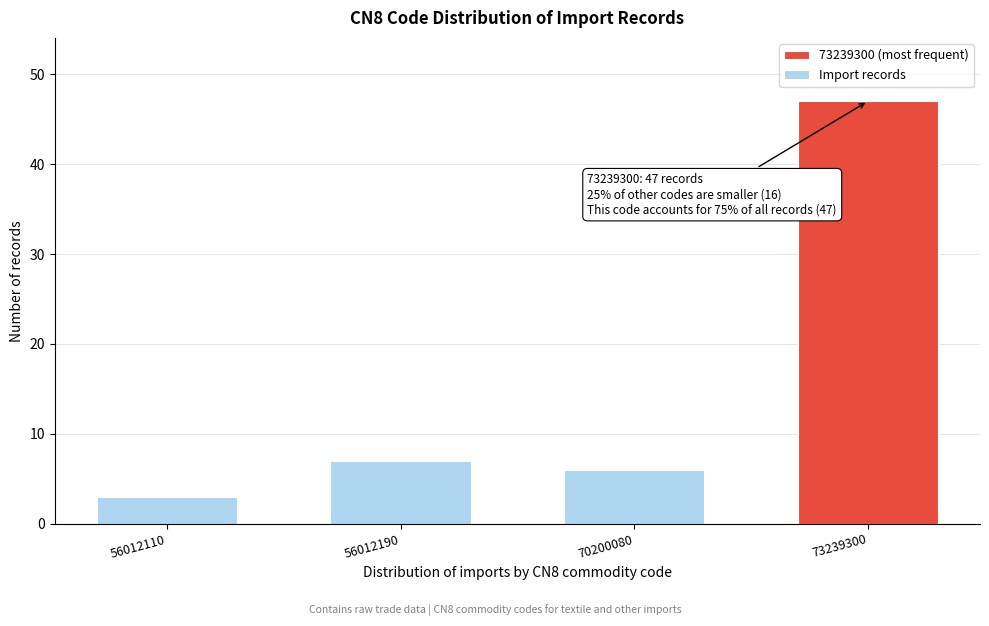

Reading left to right, transcribe all the data shown in this chart.

3	7	6	47